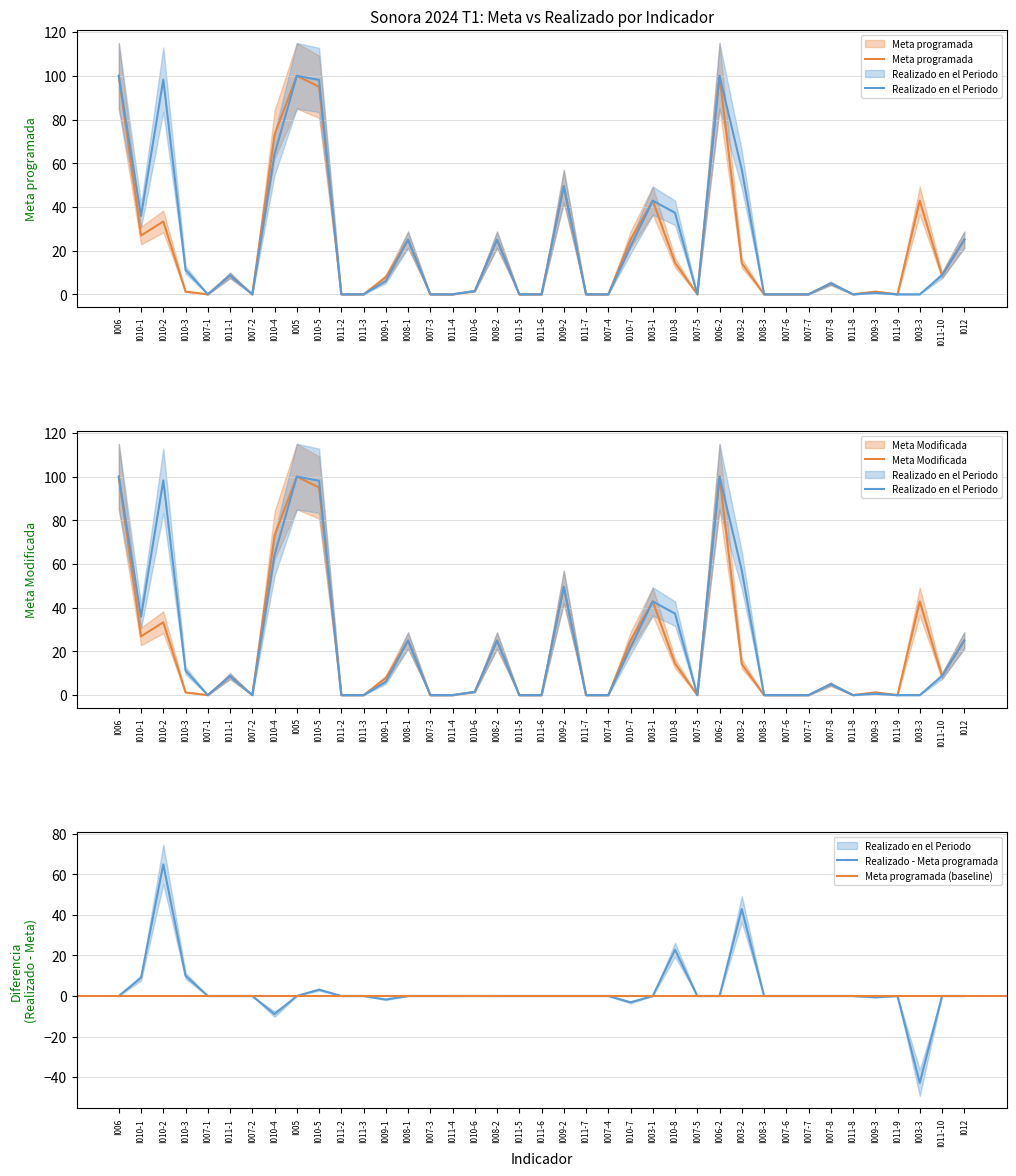

What is the highest value of the Meta programada series?

100.0